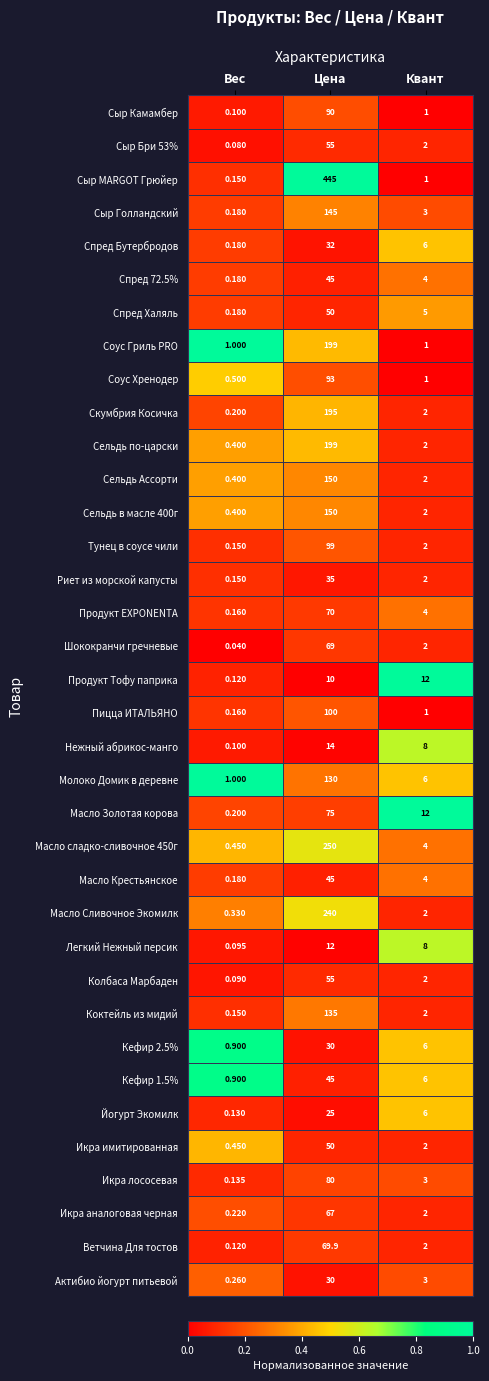

Where is Икра аналоговая черная nearest to the value 33?

Квант